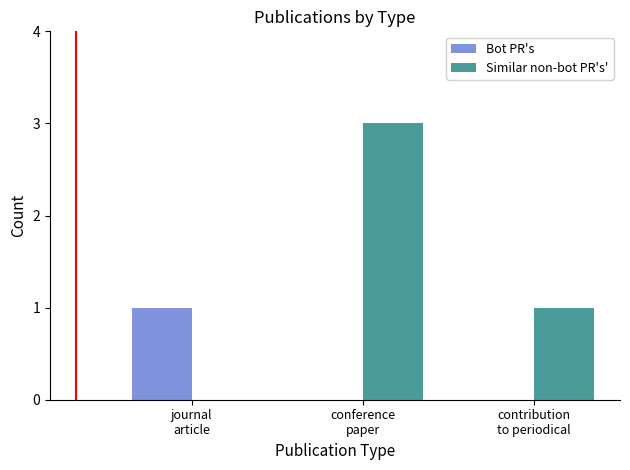

What is the greatest value displayed?

3